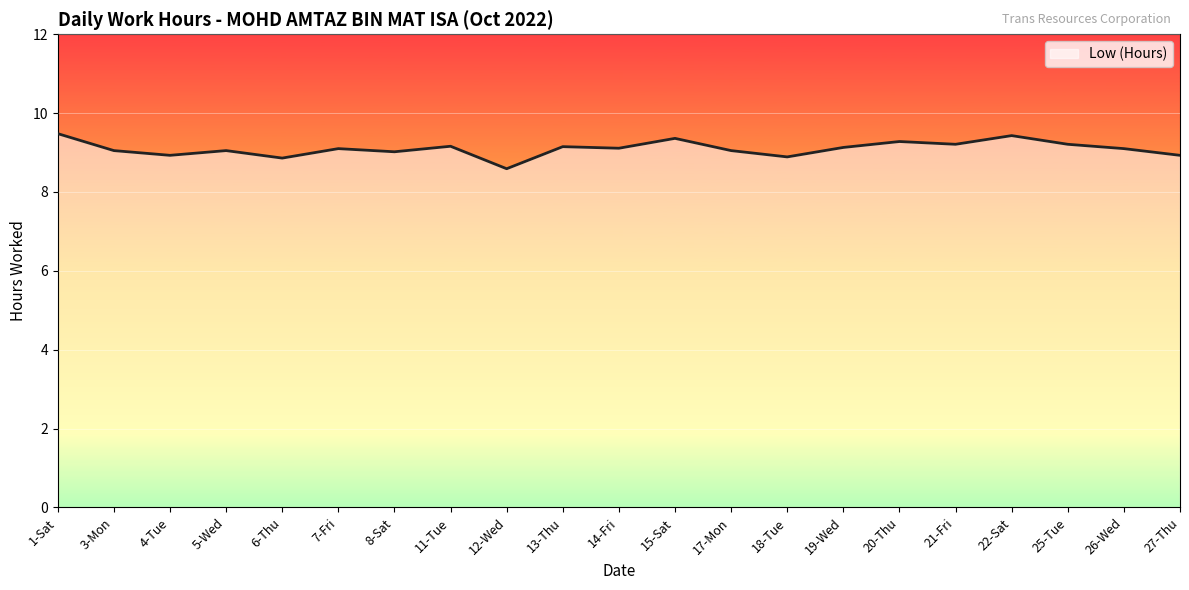

True or false: the data shows 12.0 at 21-Fri.

False